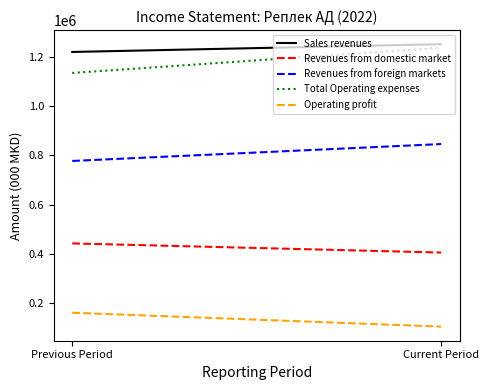

The value of Revenues from foreign markets at Current Period is 846159.0. True or false?

True